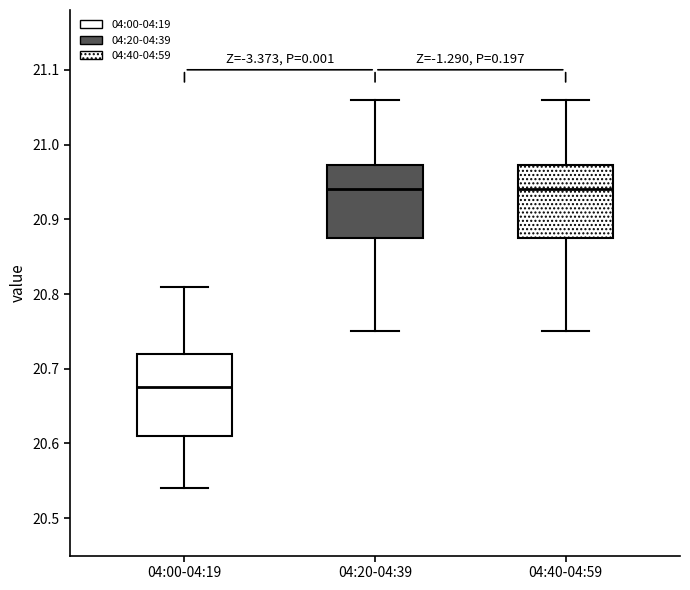

Reading left to right, read every box against the y-axis: the position of its median line, the range the box covers, and the ends of its whiskers. The values are not printed on the chart, so give them approximately, as read against the axis.

04:00-04:19: median 20.68, box 20.61 to 20.72, whiskers 20.54 to 20.81
04:20-04:39: median 20.94, box 20.88 to 20.97, whiskers 20.75 to 21.06
04:40-04:59: median 20.94, box 20.88 to 20.97, whiskers 20.75 to 21.06